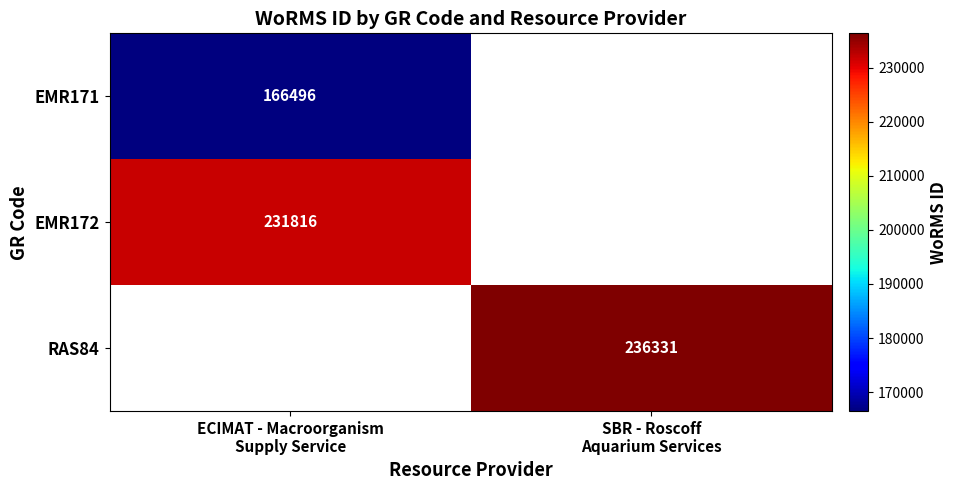

List the series in order of their peak value, lowest first.

EMR171, EMR172, RAS84